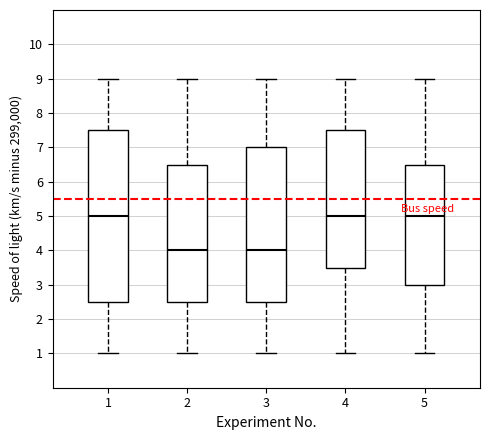

Reading left to right, transcribe this box plot: for each box, give where its median line is, the range the box spans, and where its two whiskers end, as read against the y-axis. The values are not printed on the chart, so give them approximately, as read against the axis.

1: median 5.0, box 2.5 to 7.5, whiskers 1.0 to 9.0
2: median 4.0, box 2.5 to 6.5, whiskers 1.0 to 9.0
3: median 4.0, box 2.5 to 7.0, whiskers 1.0 to 9.0
4: median 5.0, box 3.5 to 7.5, whiskers 1.0 to 9.0
5: median 5.0, box 3.0 to 6.5, whiskers 1.0 to 9.0